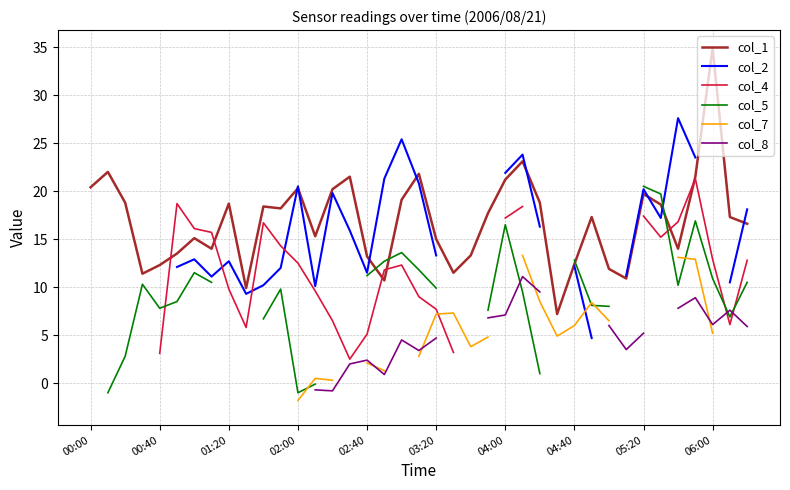

What value does the col_4 series have at 10?

16.7